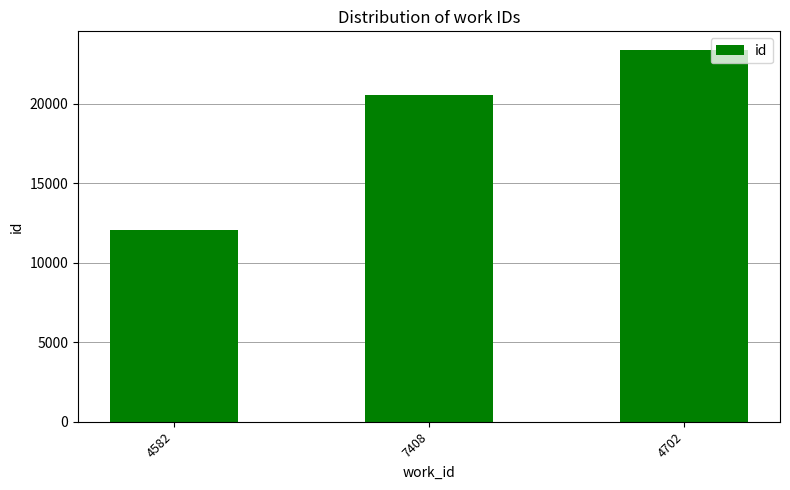

What is the approximate value at 7408, to the nearest 50?

20500